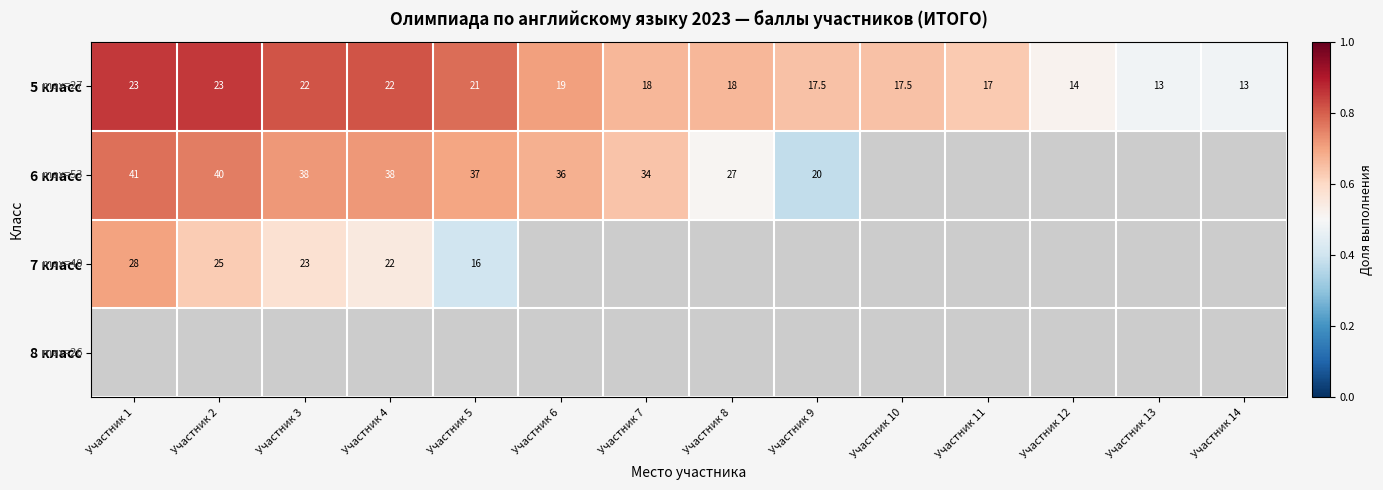

Is the value of 7 класс at Участник 1 greater than the value of 5 класс at Участник 2?

Yes